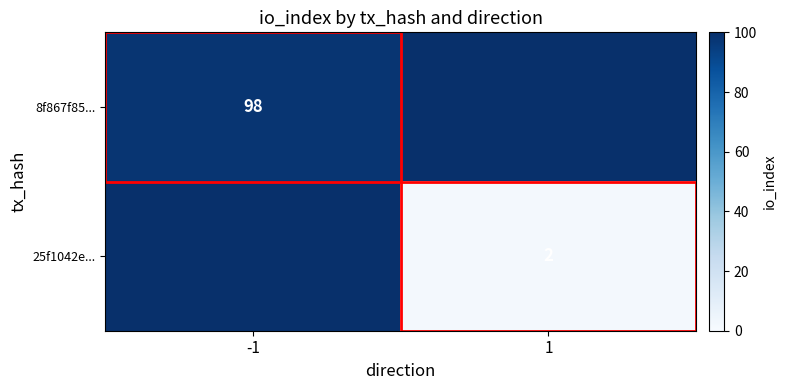

The 8f867f85... series shows 98 at -1. True or false?

True